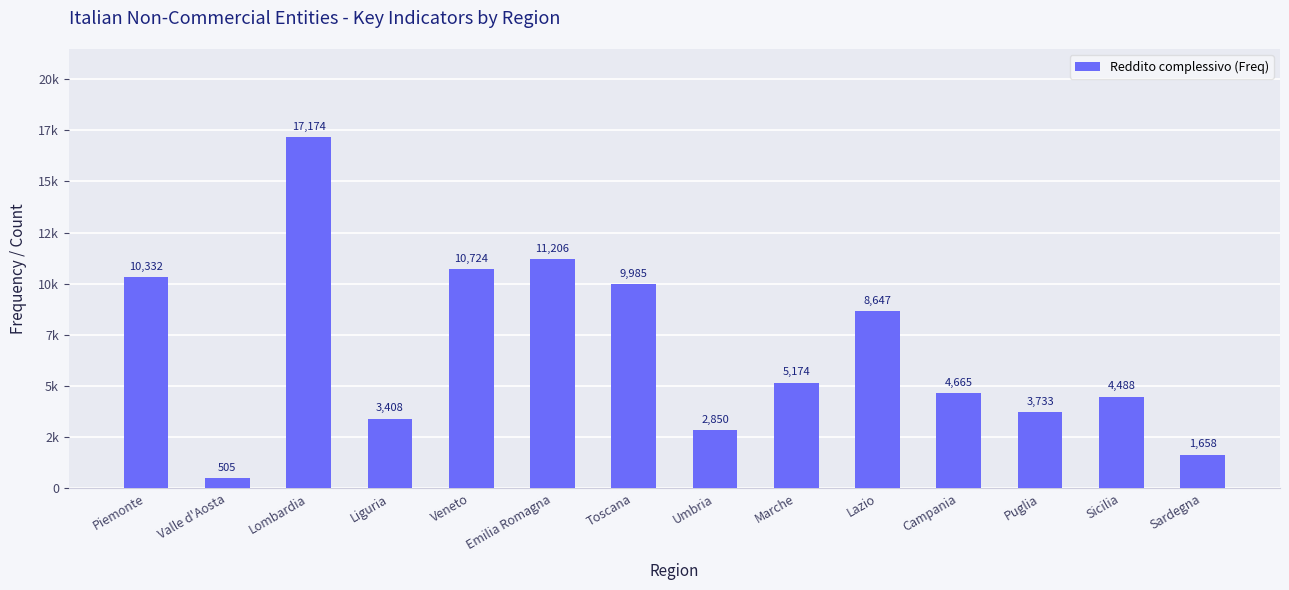

What is the change in value from Marche to Campania?

-509